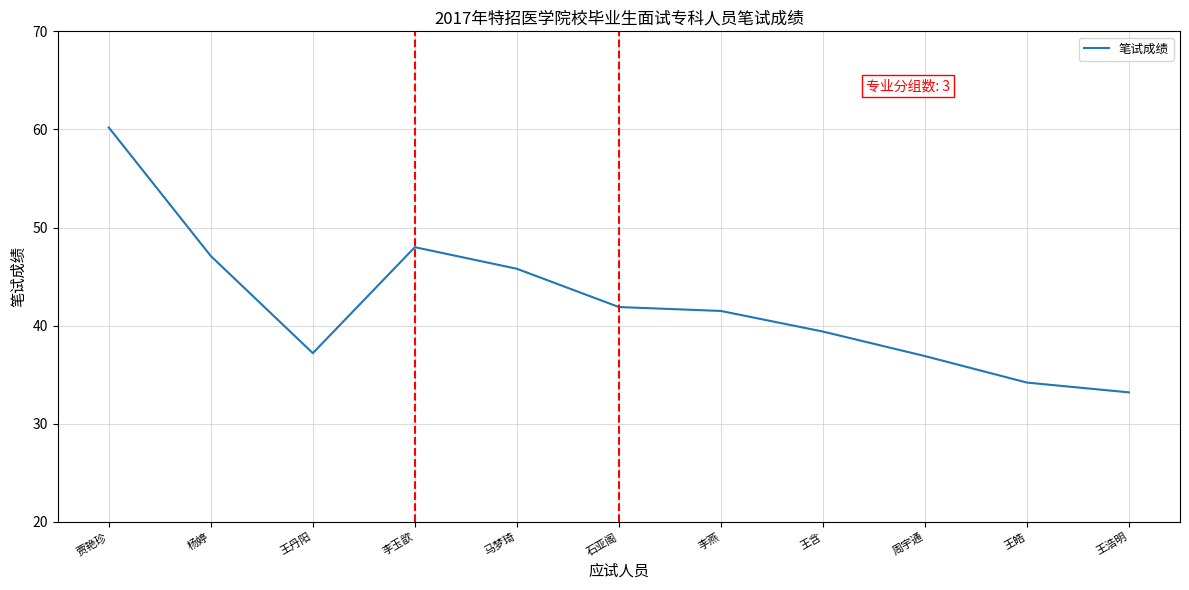

What position from the left is 贾艳珍?

1